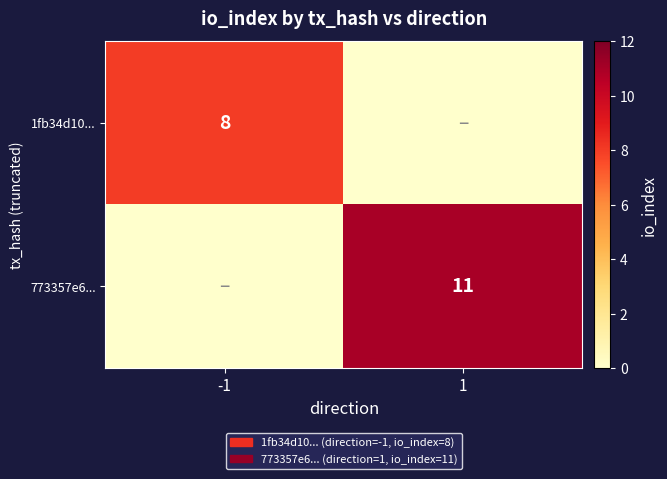

Is it true that 773357e6... equals 6 at 1?

False